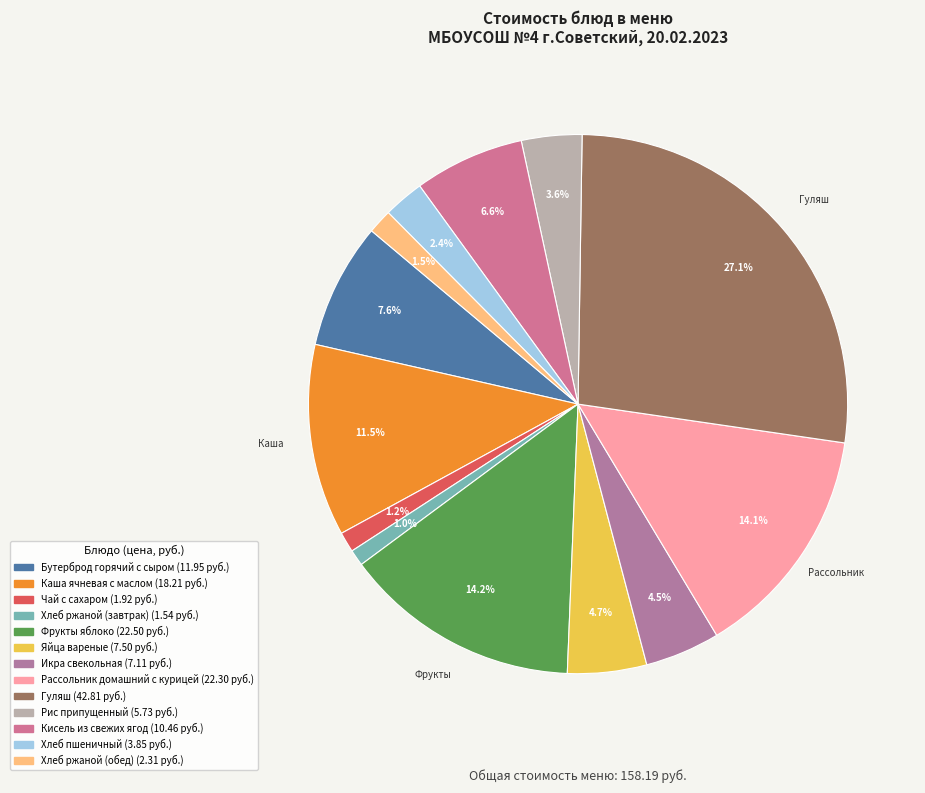

Does Бутерброд горячий с сыром account for over 50% of the chart?

No